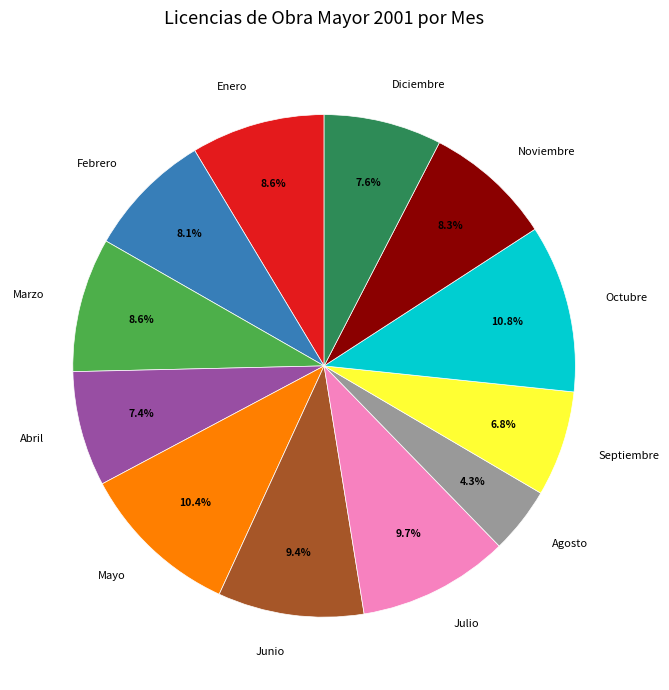

Does Febrero represent more than half of the total?

No